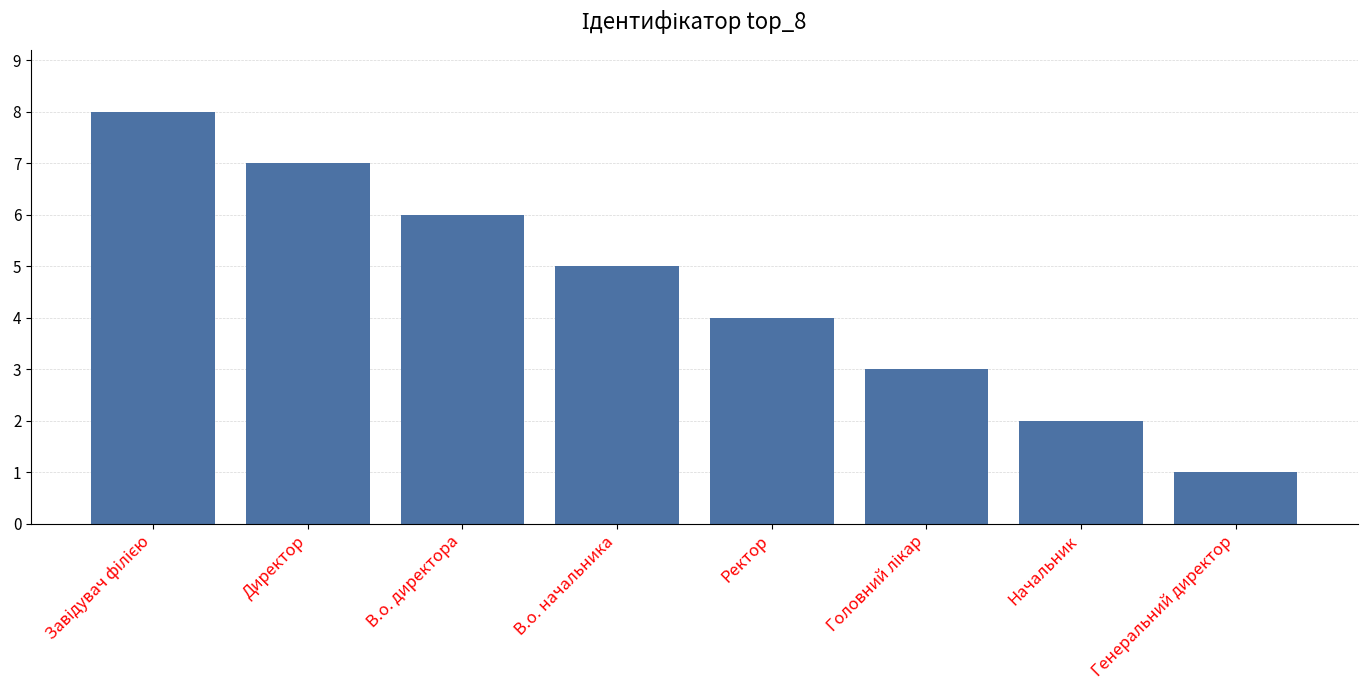

Does the chart contain any negative values?

No